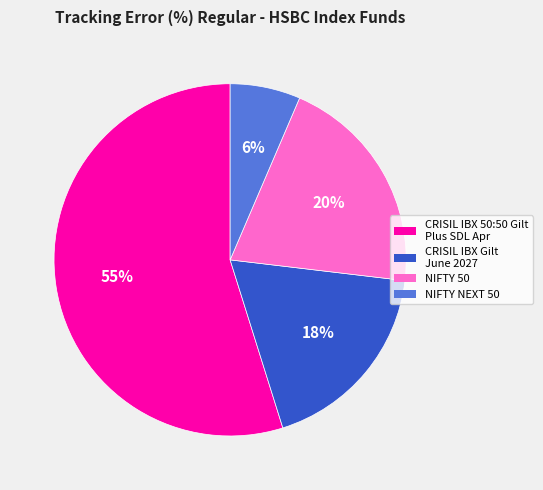

Is there any slice that represents more than half of the pie?

Yes